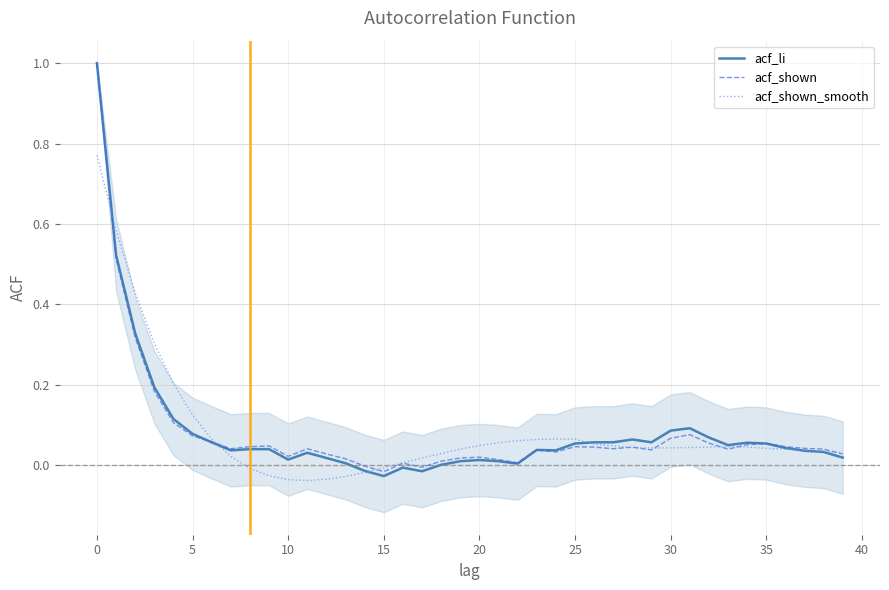

What is the maximum value for acf_shown?

1.0